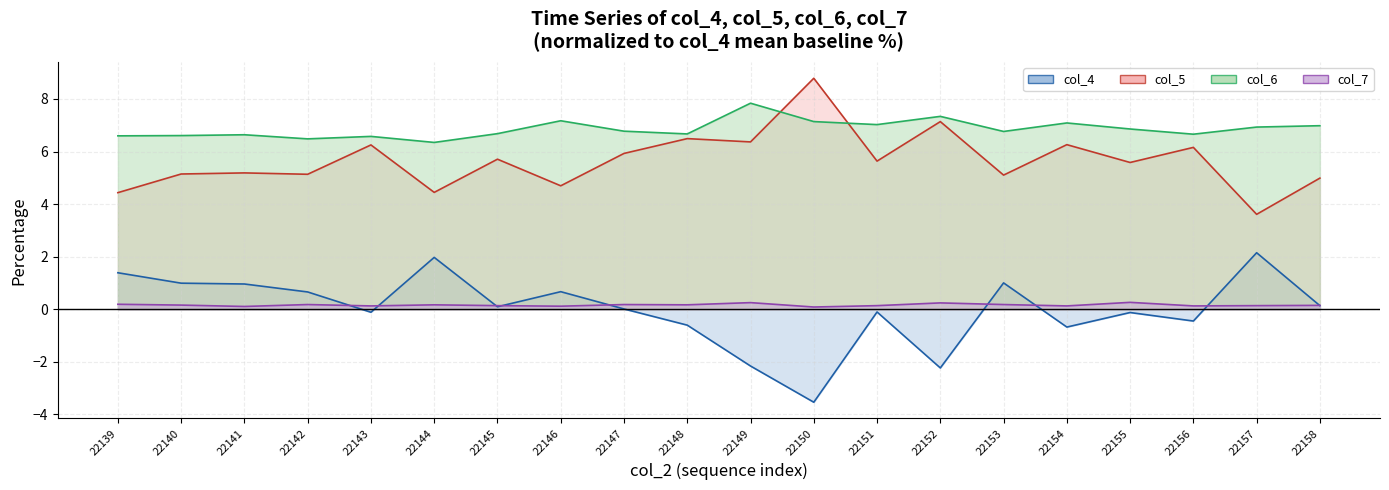

Is the value of col_6 at 22151 greater than the value of col_5 at 22141?

Yes